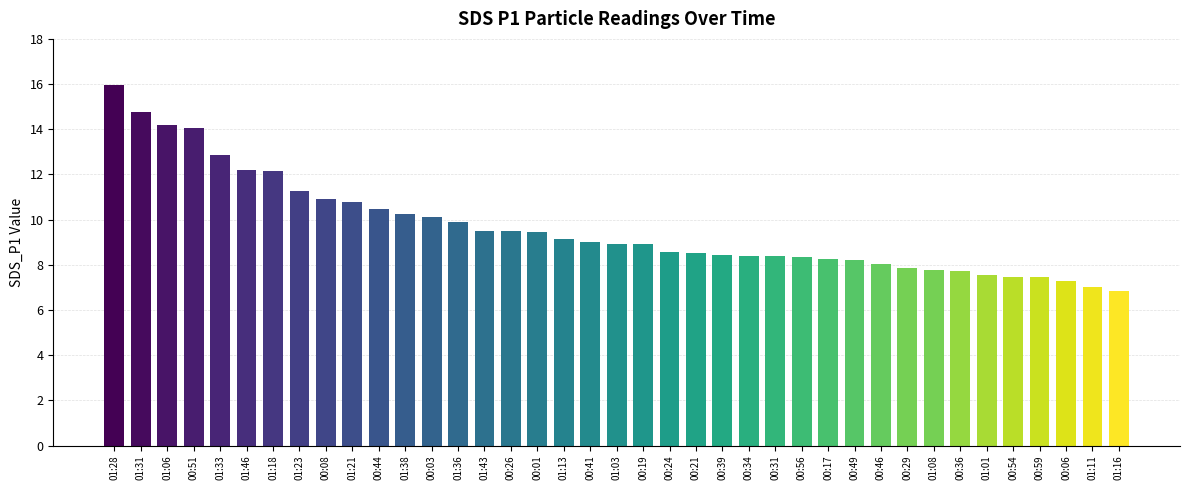

The value at 00:03 is 6.2. True or false?

False